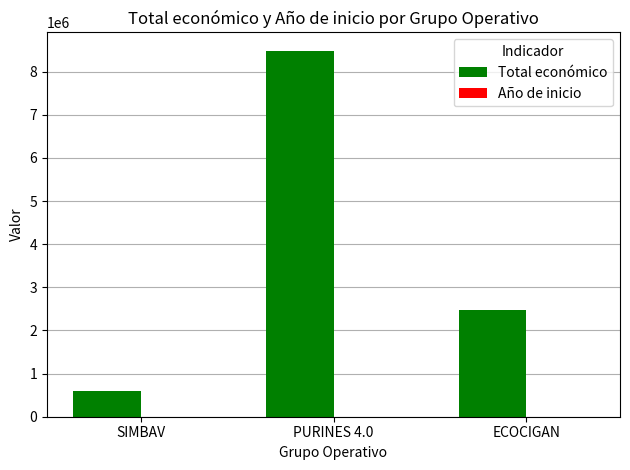

At which category is the sum across all series the highest?

PURINES 4.0